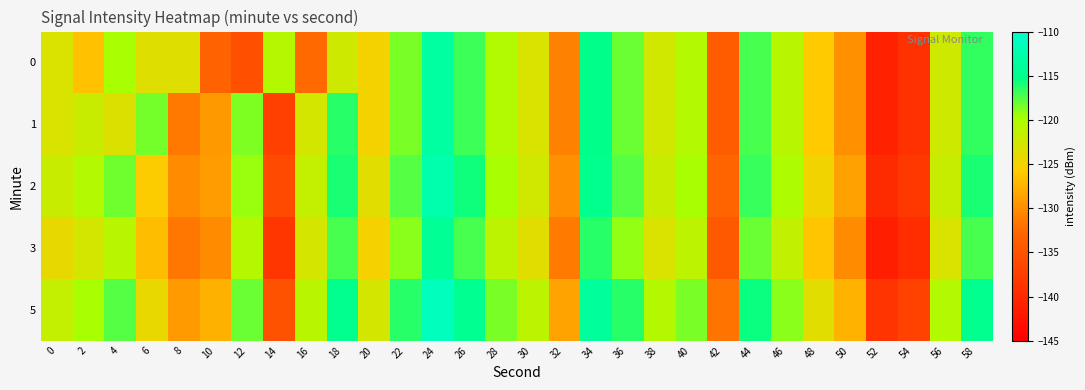

Which has a higher value, 38 or 42?

38